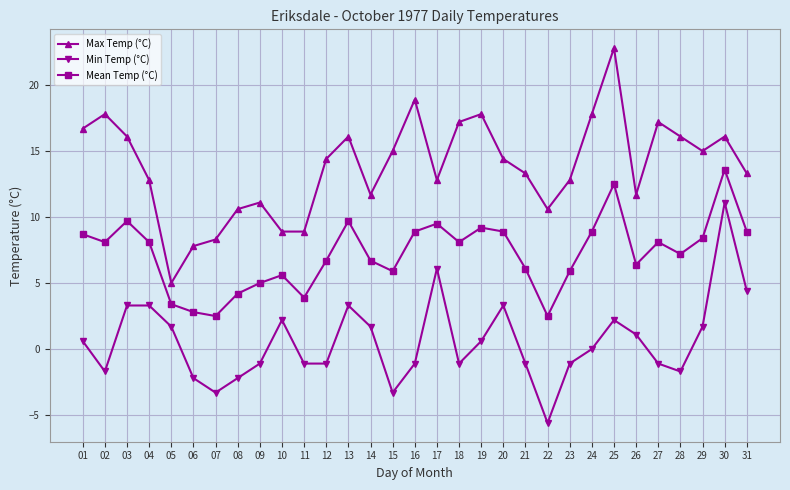

At which label does Max Temp (°C) first exceed 14?

01